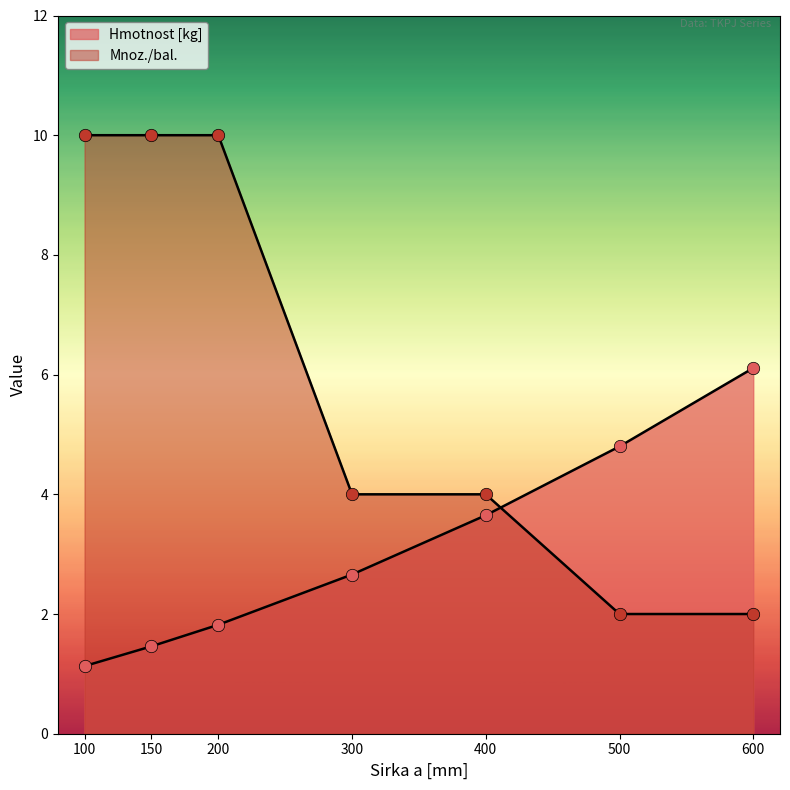

At which category is the sum across all series the highest?

200